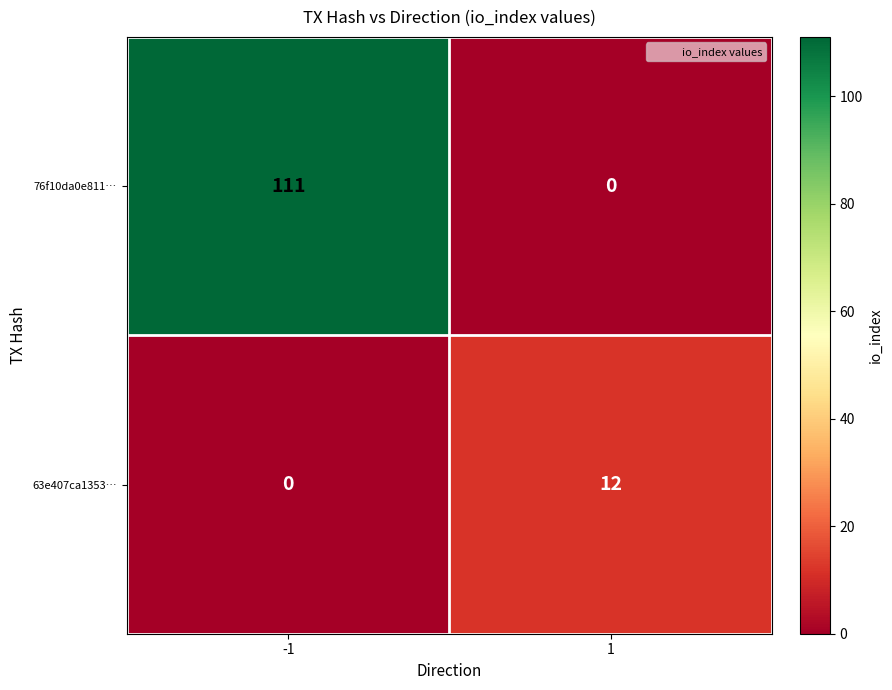

The value of 76f10da0e811… at -1 is 57. True or false?

False